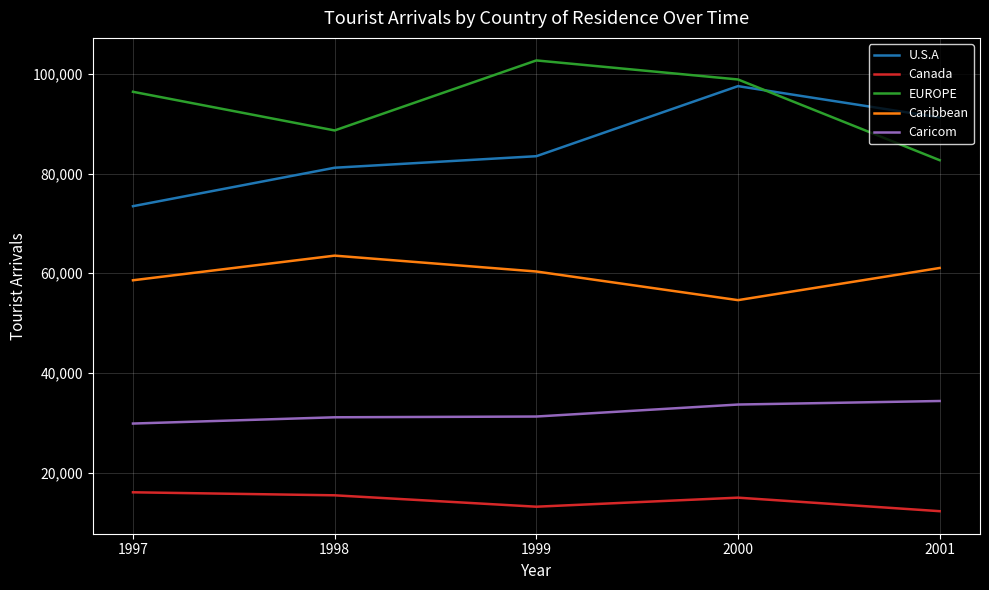

What is the sum of all EUROPE values?

469271